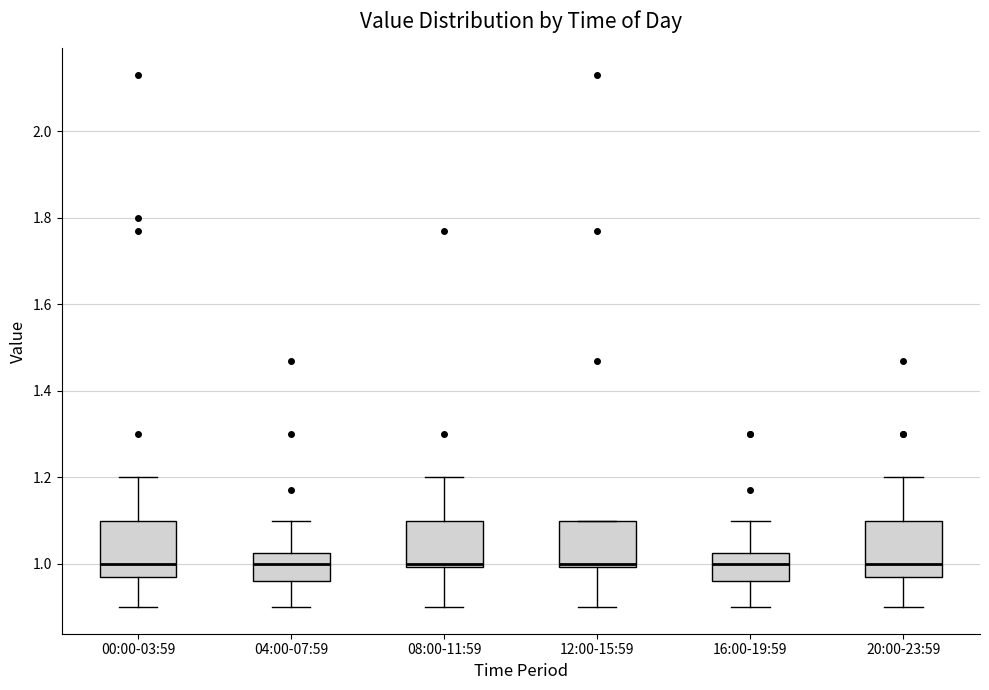

Reading left to right, read every box against the y-axis: the position of its median line, the range the box covers, and the ends of its whiskers. The values are not printed on the chart, so give them approximately, as read against the axis.

00:00-03:59: median 1.00, box 0.98 to 1.10, whiskers 0.90 to 1.20
04:00-07:59: median 1.00, box 0.96 to 1.02, whiskers 0.90 to 1.10
08:00-11:59: median 1.00 (just above the box's lower edge), box 1.00 to 1.10, whiskers 0.90 to 1.20
12:00-15:59: median 1.00 (just above the box's lower edge), box 1.00 to 1.10, whiskers 0.90 to 1.10
16:00-19:59: median 1.00, box 0.96 to 1.02, whiskers 0.90 to 1.10
20:00-23:59: median 1.00, box 0.98 to 1.10, whiskers 0.90 to 1.20